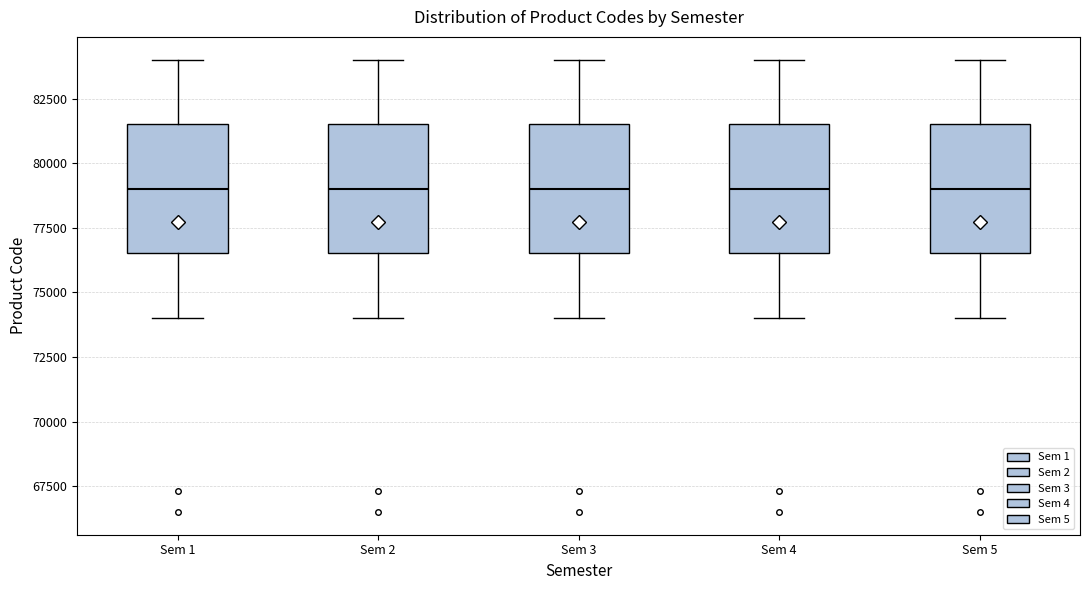

Reading left to right, read every box against the y-axis: the position of its median line, the range the box covers, and the ends of its whiskers. The values are not printed on the chart, so give them approximately, as read against the axis.

Sem 1: median 79000, box 76500 to 81500, whiskers 74000 to 84000
Sem 2: median 79000, box 76500 to 81500, whiskers 74000 to 84000
Sem 3: median 79000, box 76500 to 81500, whiskers 74000 to 84000
Sem 4: median 79000, box 76500 to 81500, whiskers 74000 to 84000
Sem 5: median 79000, box 76500 to 81500, whiskers 74000 to 84000